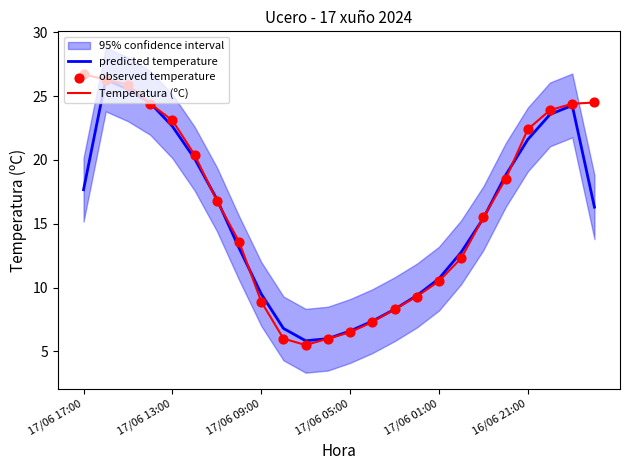

At how many categories does at least one series exceed 25?

3